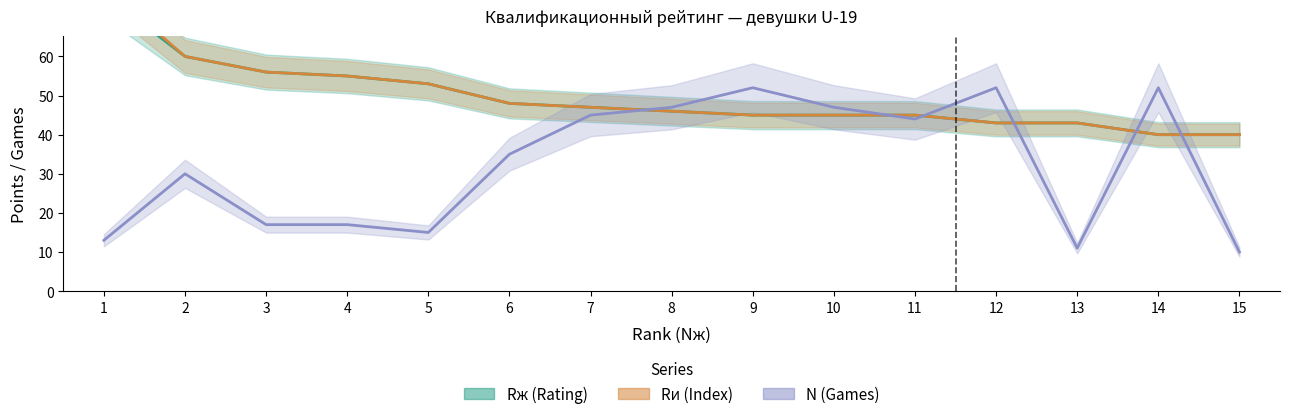

At which category does the chart reach its minimum across all series?

15